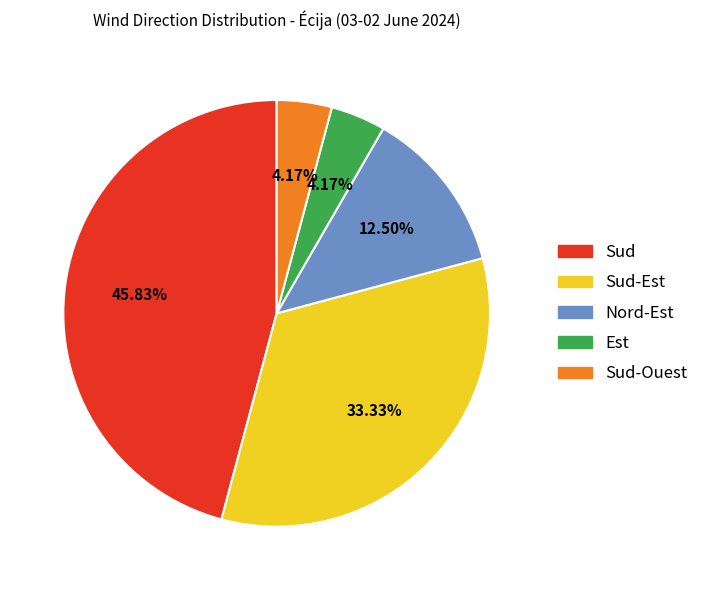

Is there any slice that represents more than half of the pie?

No